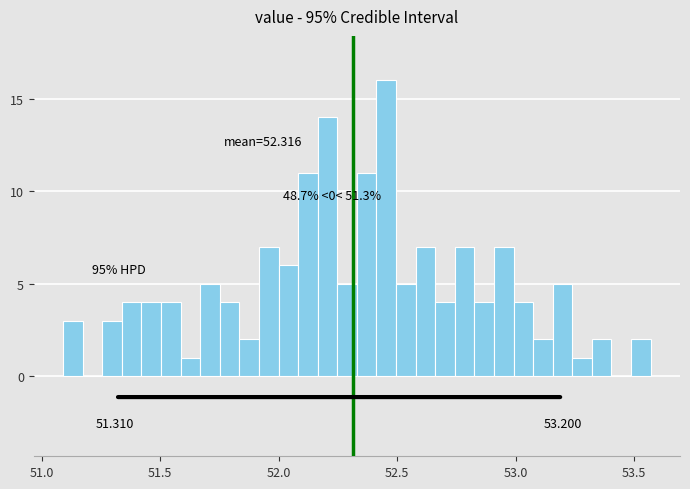

Around what value on the x-axis is the tallest bar? Give the approximate position of its centre, as read against the axis.

52.45